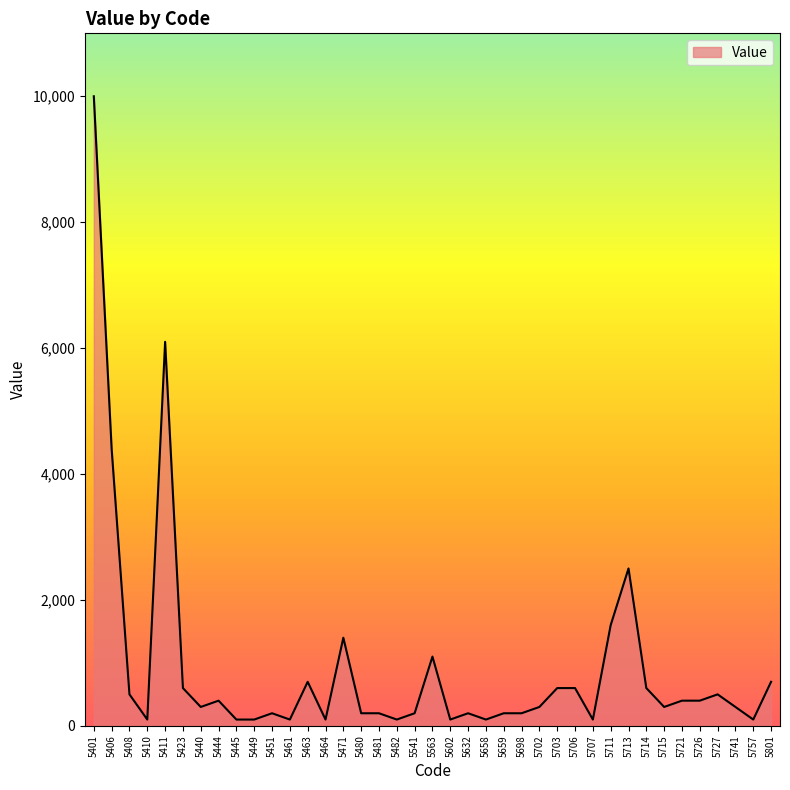

Approximately how many times larger is the value at 5706 compared to 5461?

6.0